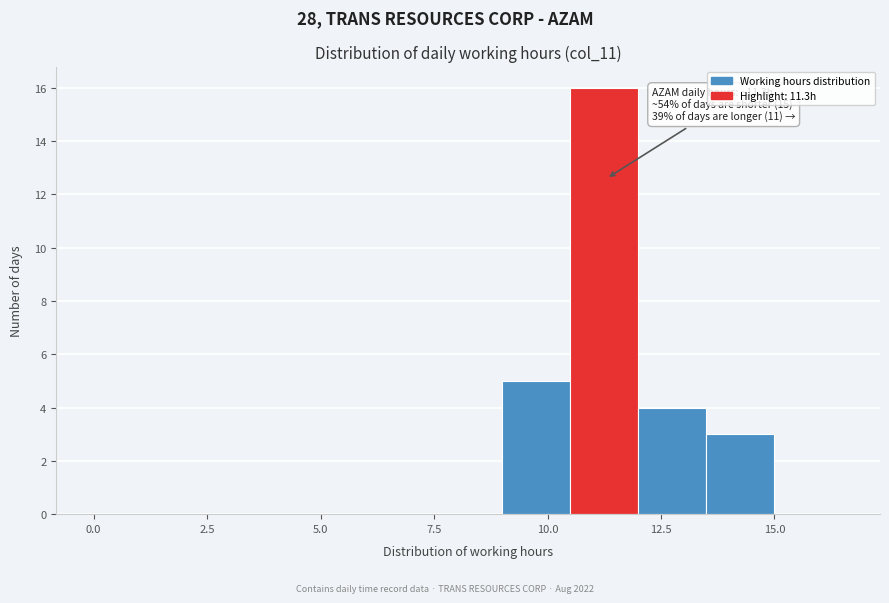

Read against the x-axis, roughly where is the centre of the tallest bar?

11.5